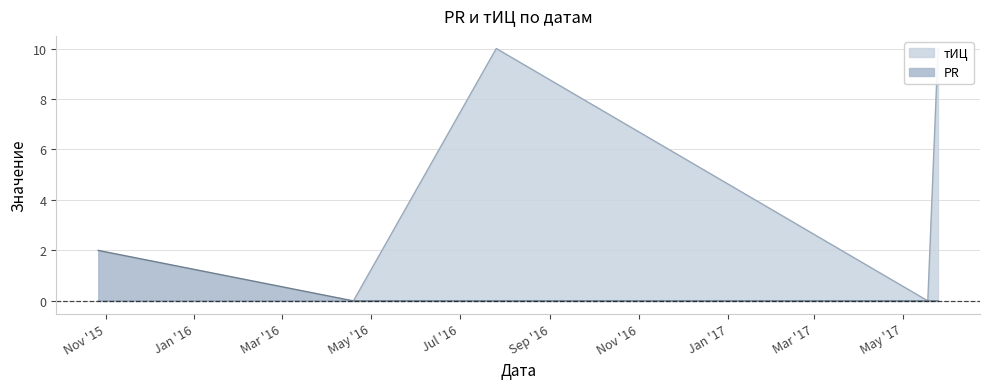

What is the average value of the тИЦ series?

4